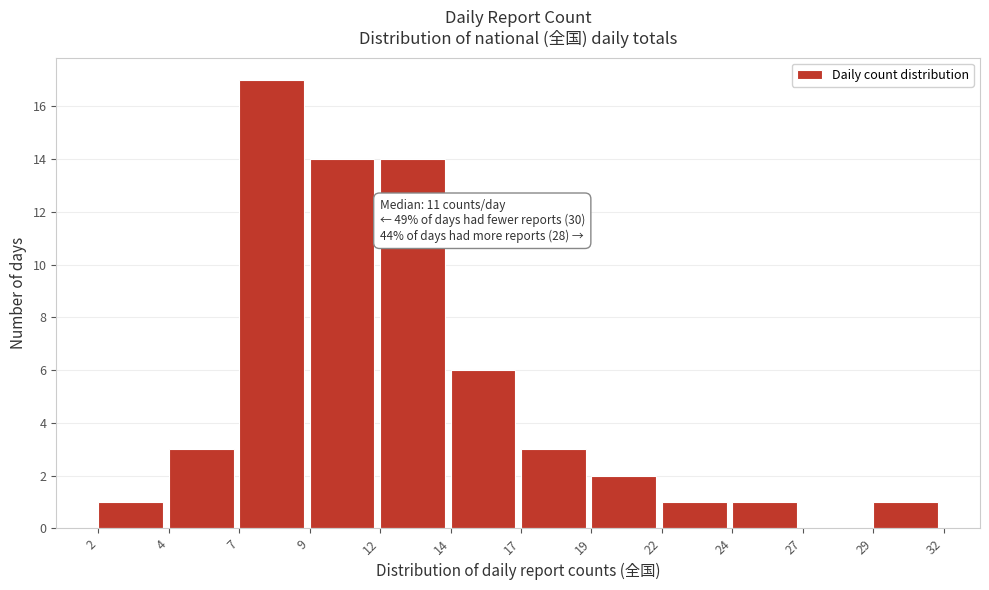

Reading left to right, what are all the values shown in this chart?

2=1	4=3	7=17	9=14	12=14	14=6	17=3	19=2	22=1	24=1	27=0	29=1